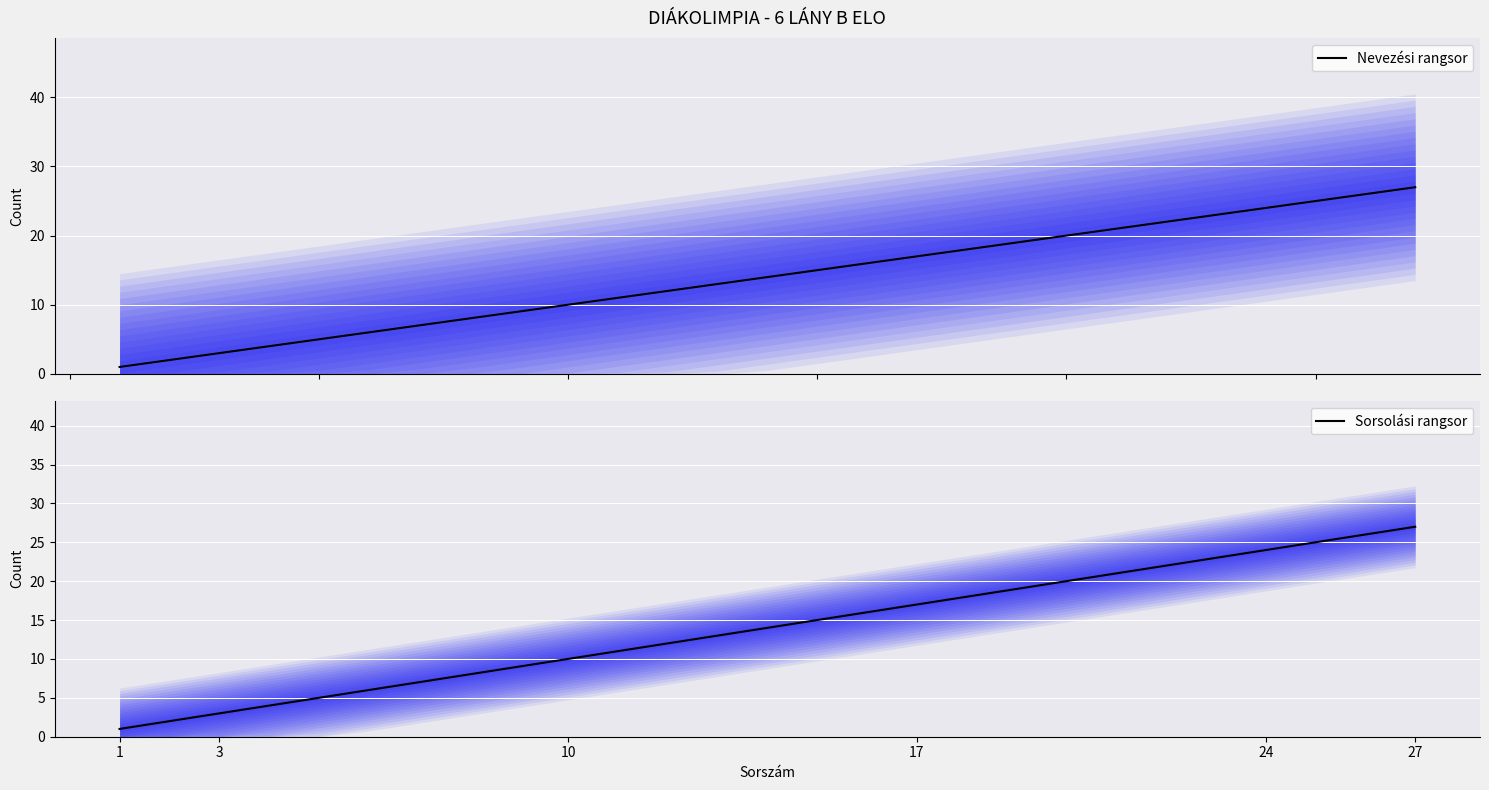

True or false: Nevezési rangsor has a value of 12 at 17.

False